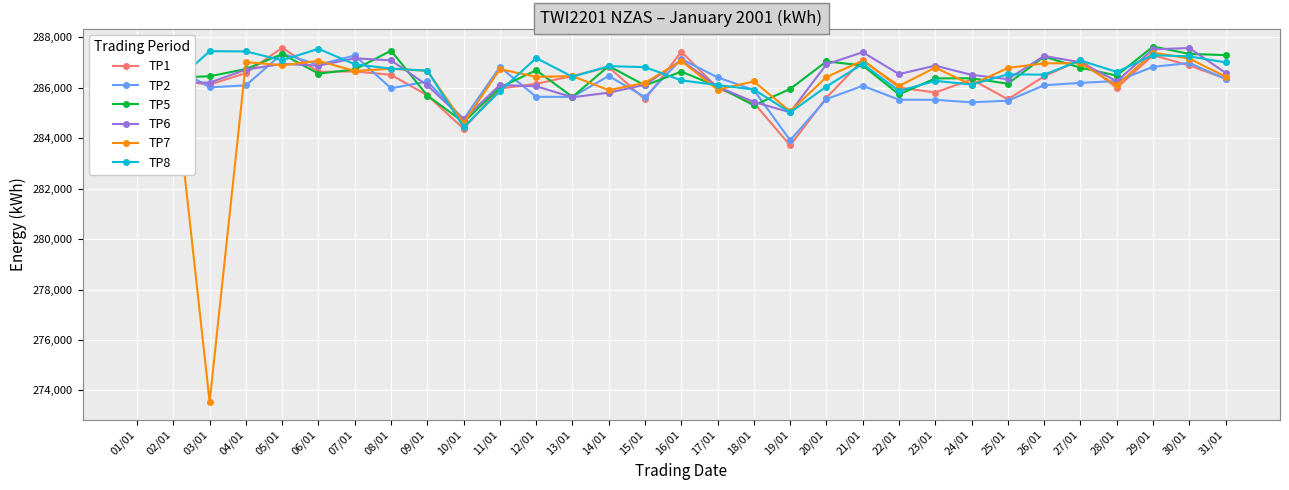

Is the value of TP6 at 23/01 greater than the value of TP2 at 23/01?

Yes